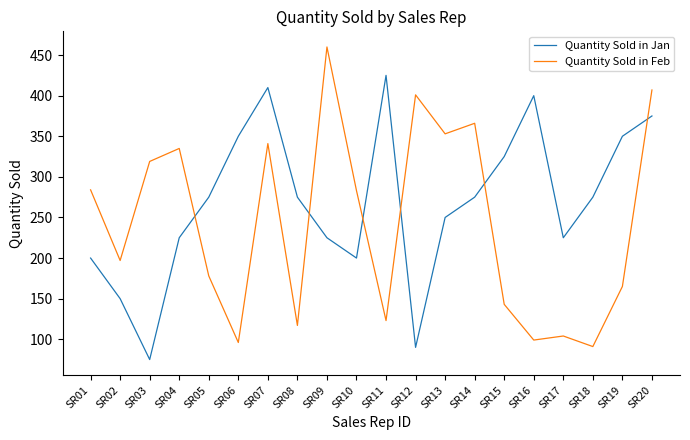

What is the difference between the maximum and second lowest values in the Quantity Sold in Feb series?

364